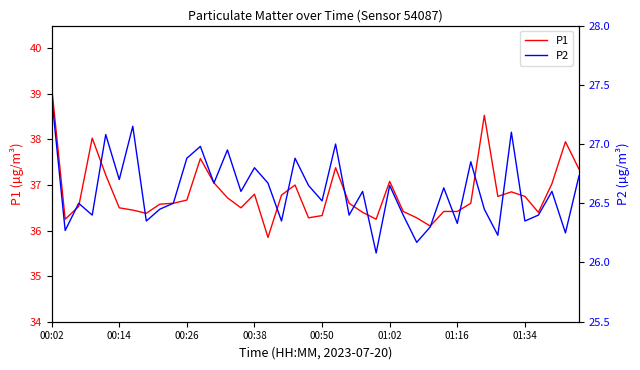

Is it true that P1 equals 37.1 at 01:02?

True